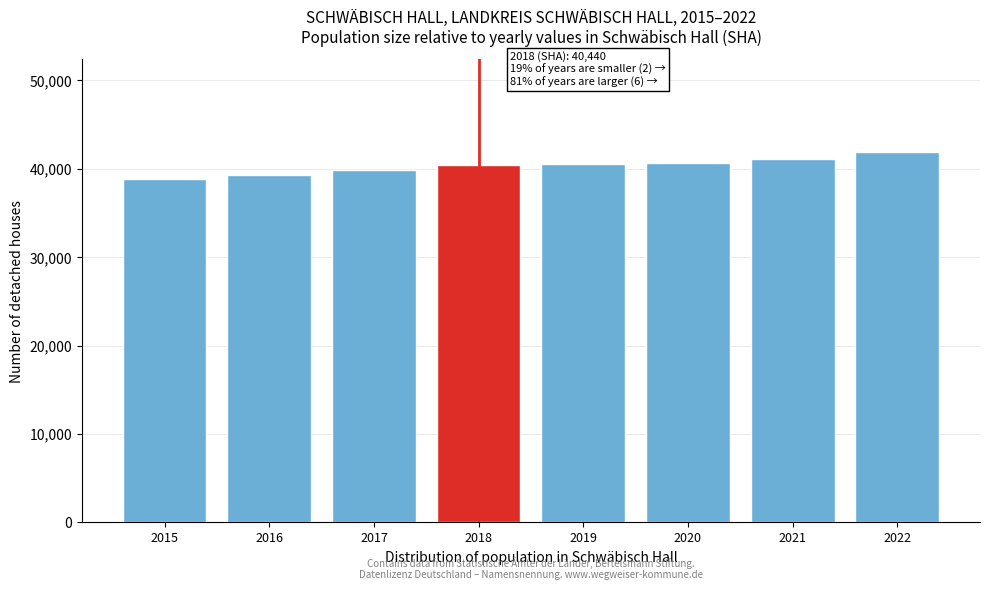

The chart shows a value of 38827 at 2015. True or false?

True